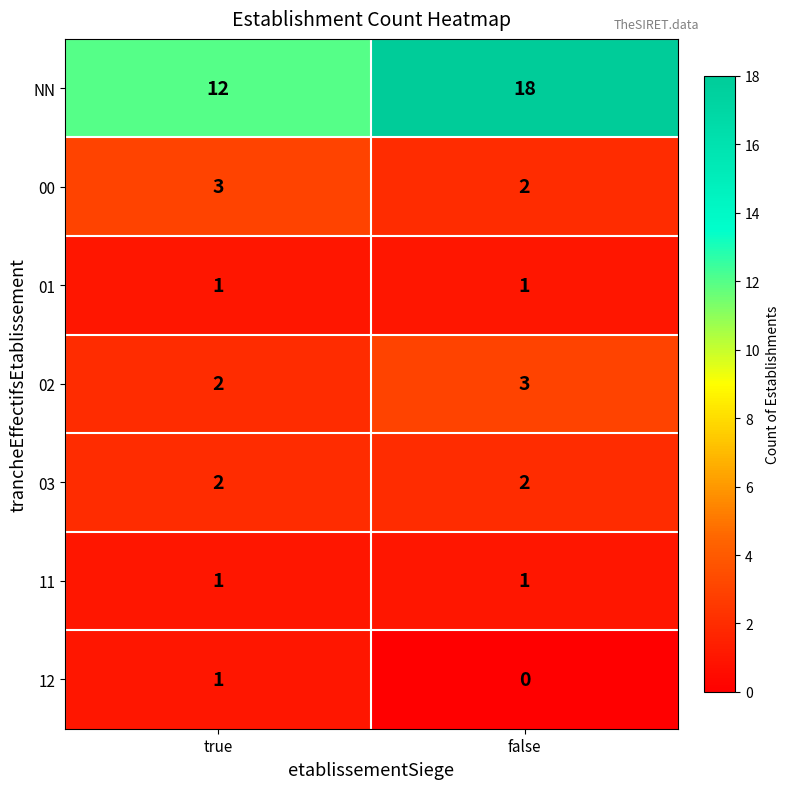

Reading right to left, what are all the values shown in this chart?

NN: 18	12
00: 2	3
01: 1	1
02: 3	2
03: 2	2
11: 1	1
12: 0	1